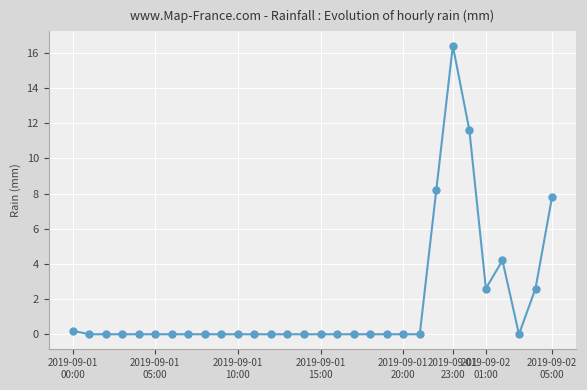

What is the greatest value displayed?

16.4